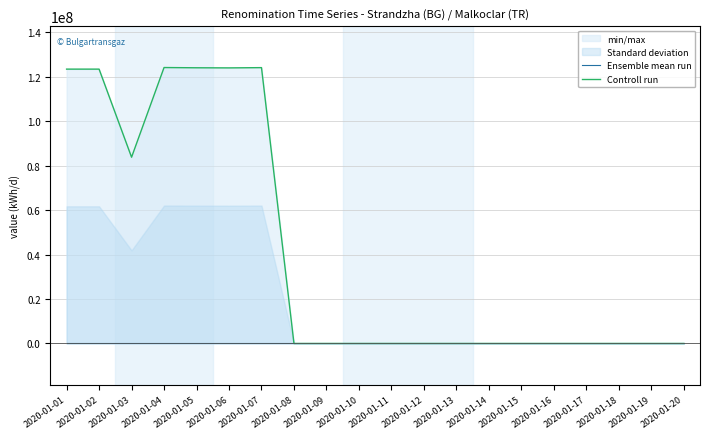

Reading left to right, list all the values displayed in this chart.

Ensemble mean run: 0	0	0	0	0	0	0	0	0	0	0	0	0	0	0	0	0	0	0	0
Controll run: 123333777	123333777	83735943	124047745	123938424	123889505	124007434	0	0	0	0	0	0	0	0	0	0	0	0	0